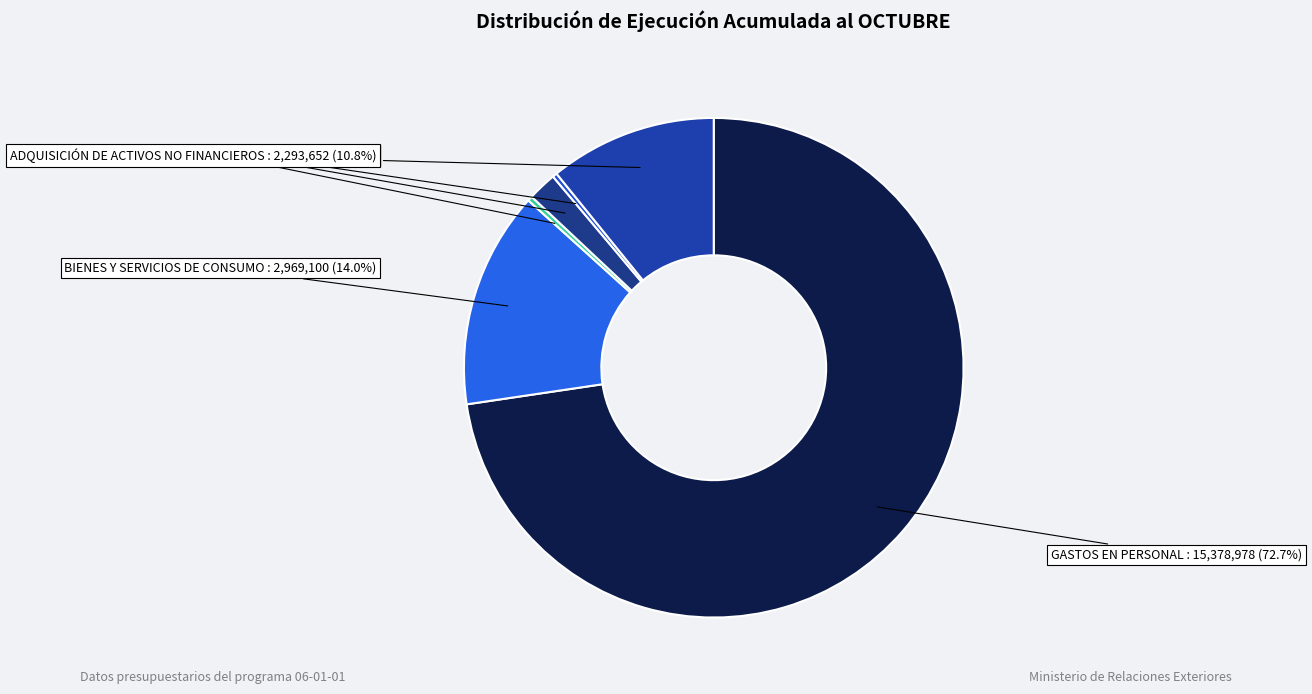

How much of the chart is everything except ADQUISICIÓN DE ACTIVOS NO FINANCIEROS?

89.2%